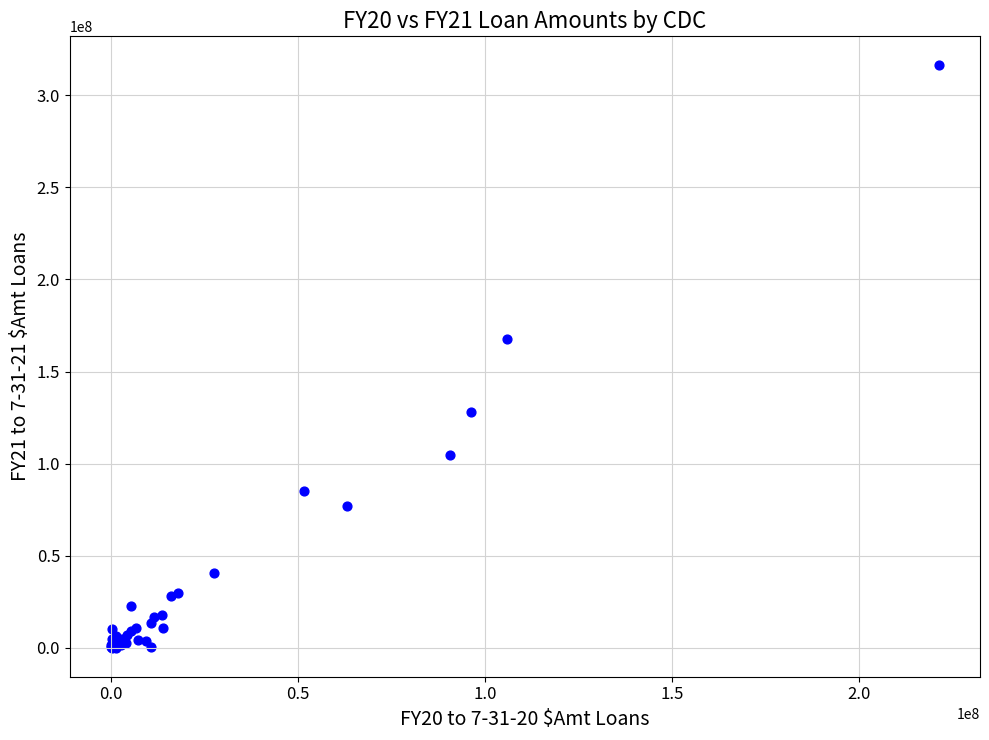

What Y value in the scatter plot is closest to 158149000?

167843000